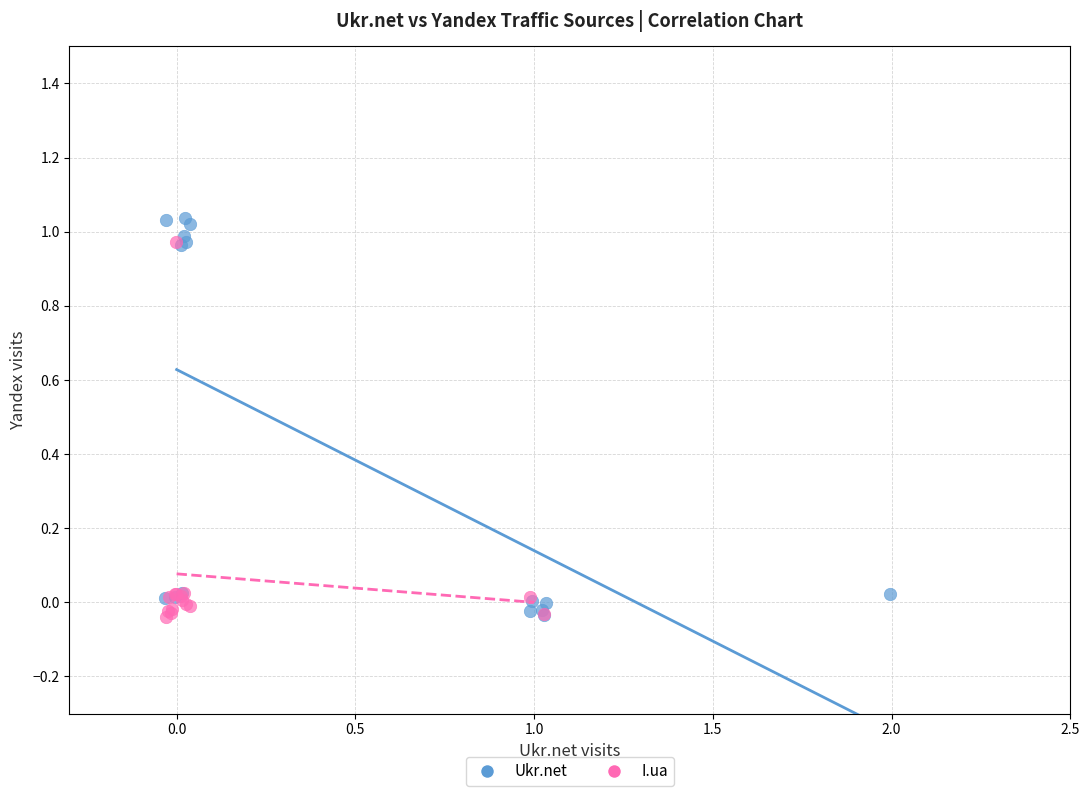

Which series has the widest spread of Y values?

Ukr.net